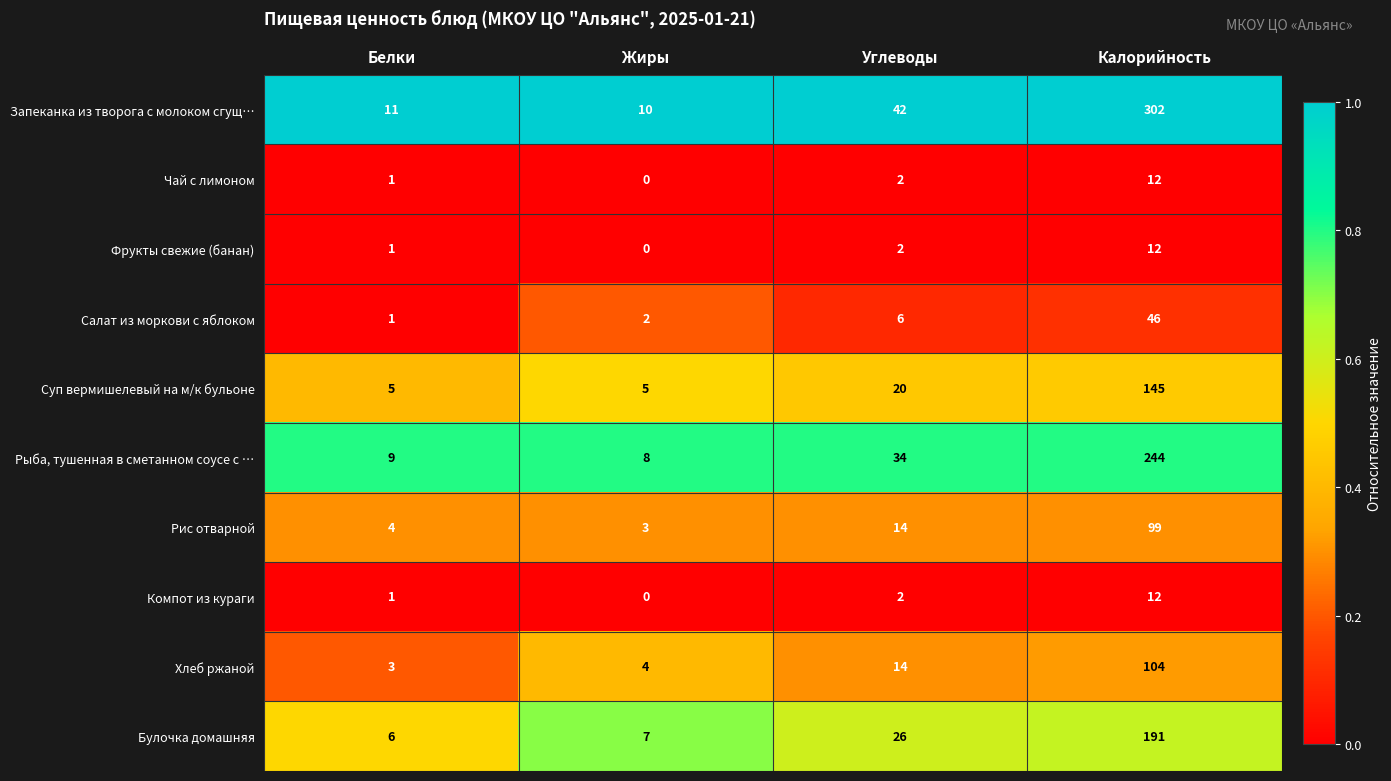

The Булочка домашняя series shows 3 at Белки. True or false?

False